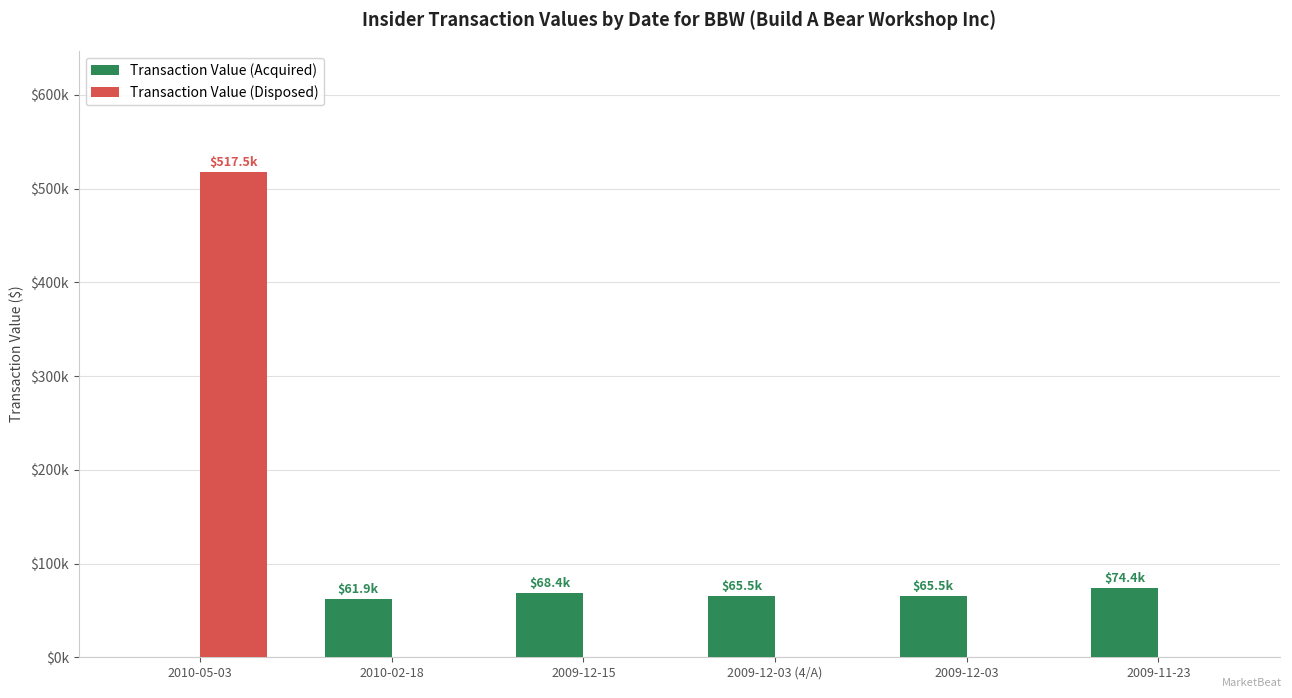

Which series has the largest range (max minus min)?

Transaction Value (Disposed)